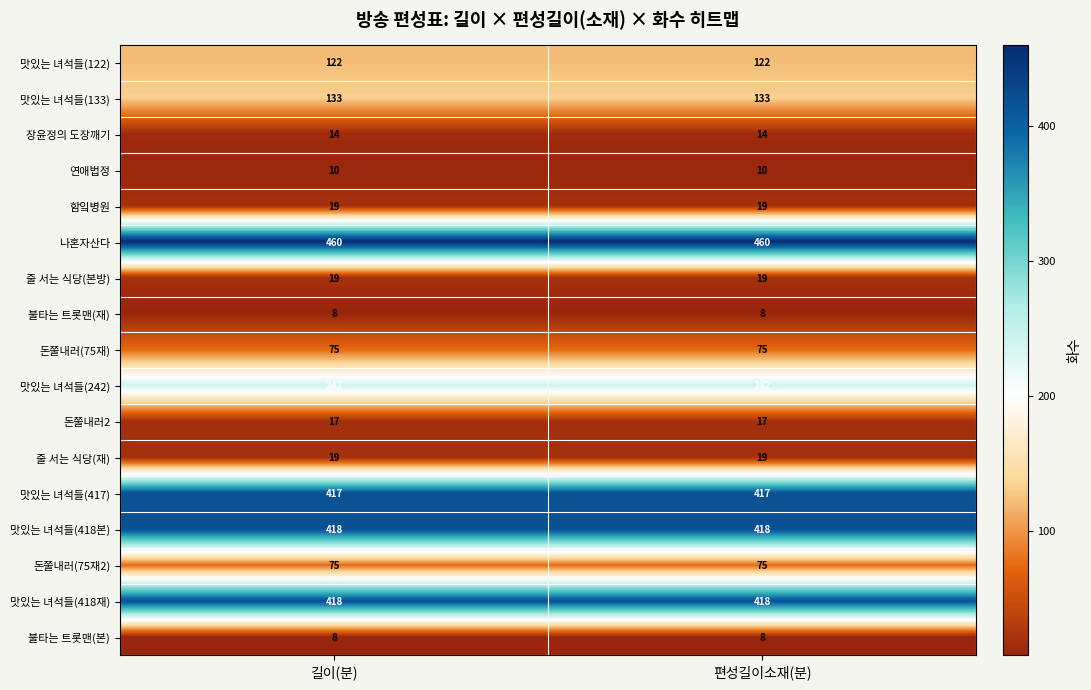

How many categories are shown in the chart?

2